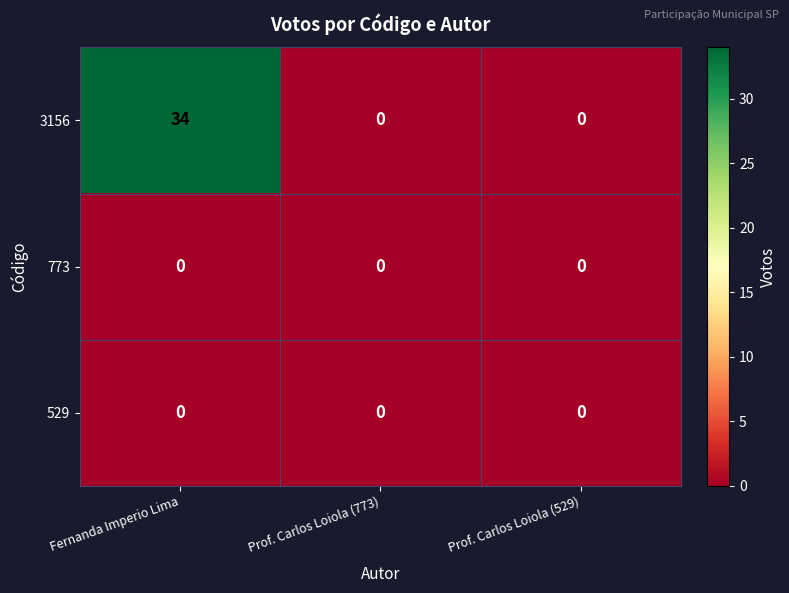

How many data points does each series have?

3